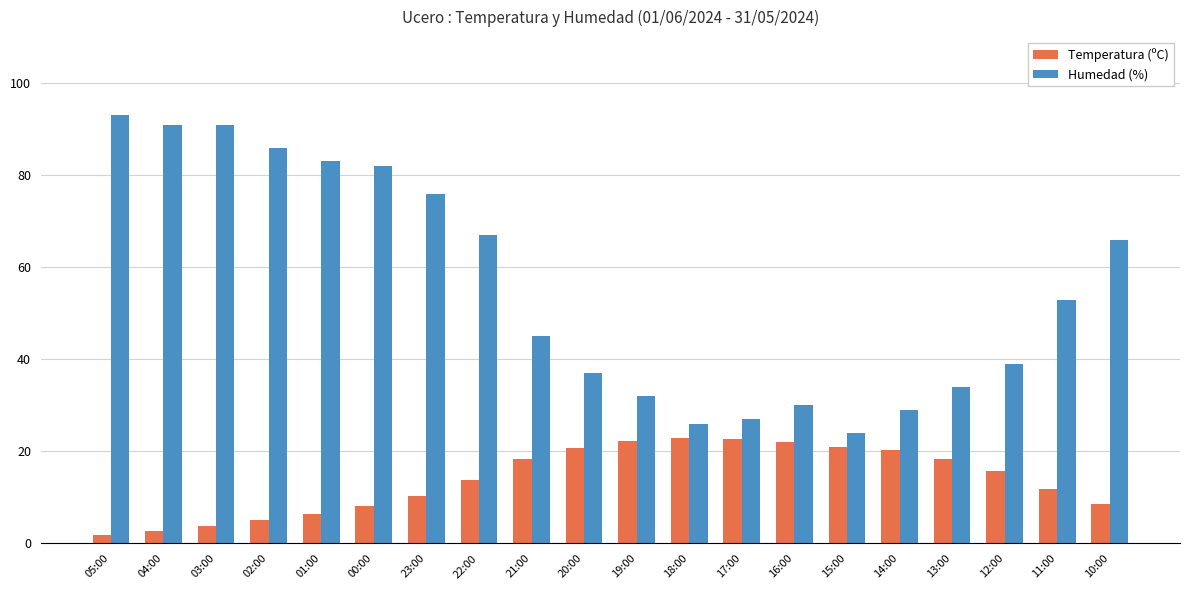

Which series changed the most between 19:00 and 15:00?

Humedad (%)